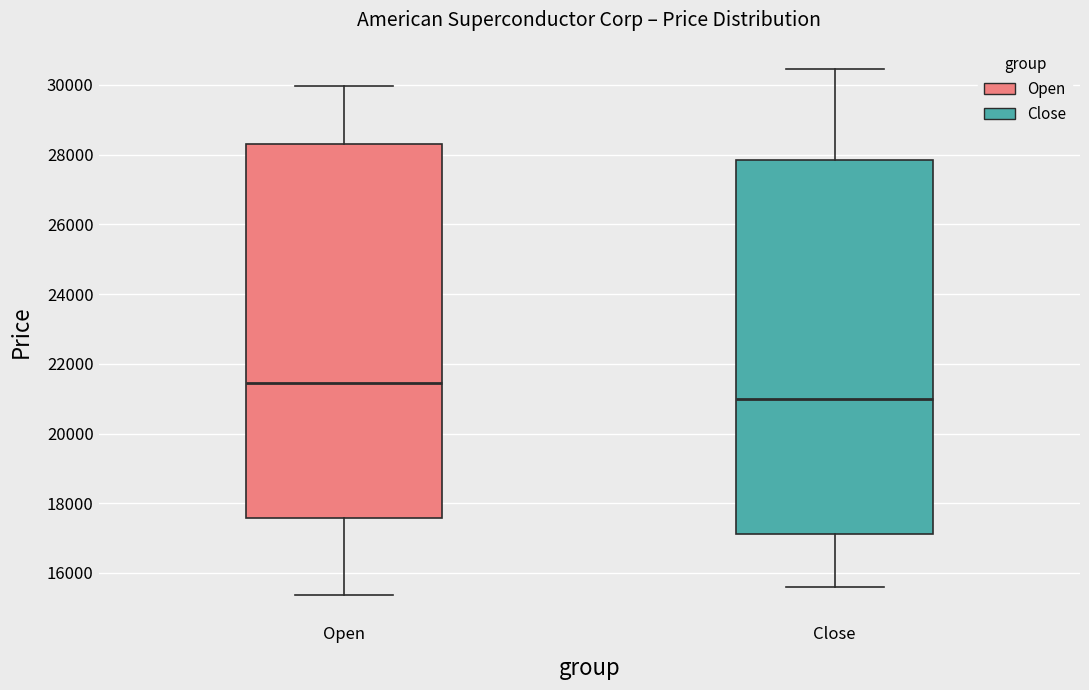

Which box's median line is the highest?

Open